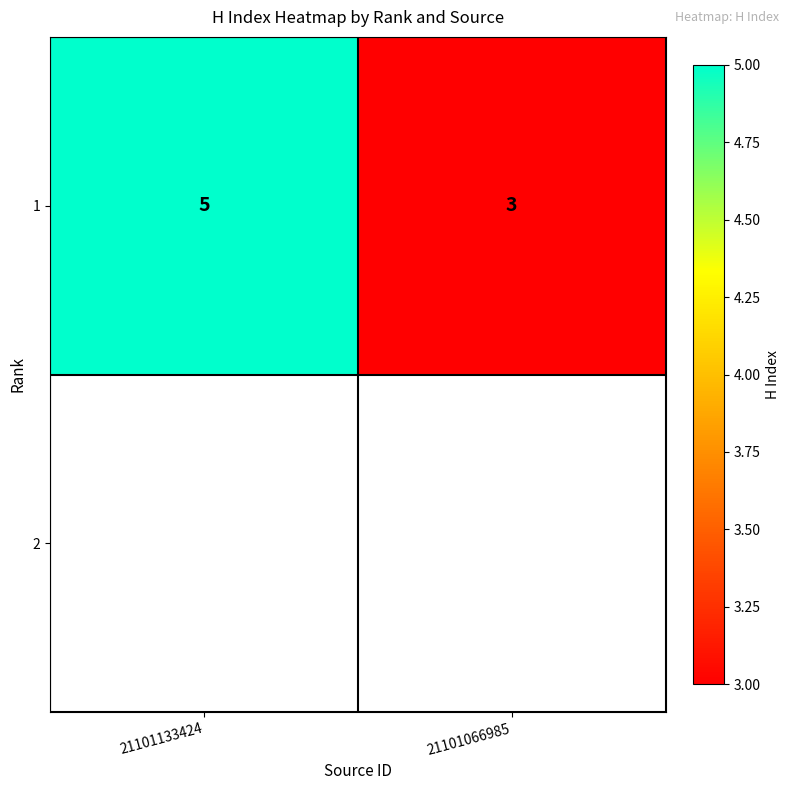

Which category has the highest value across all series?

21101133424